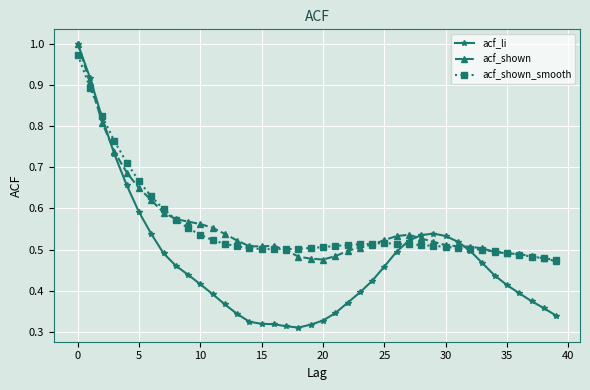

How many lines are shown in the chart?

3